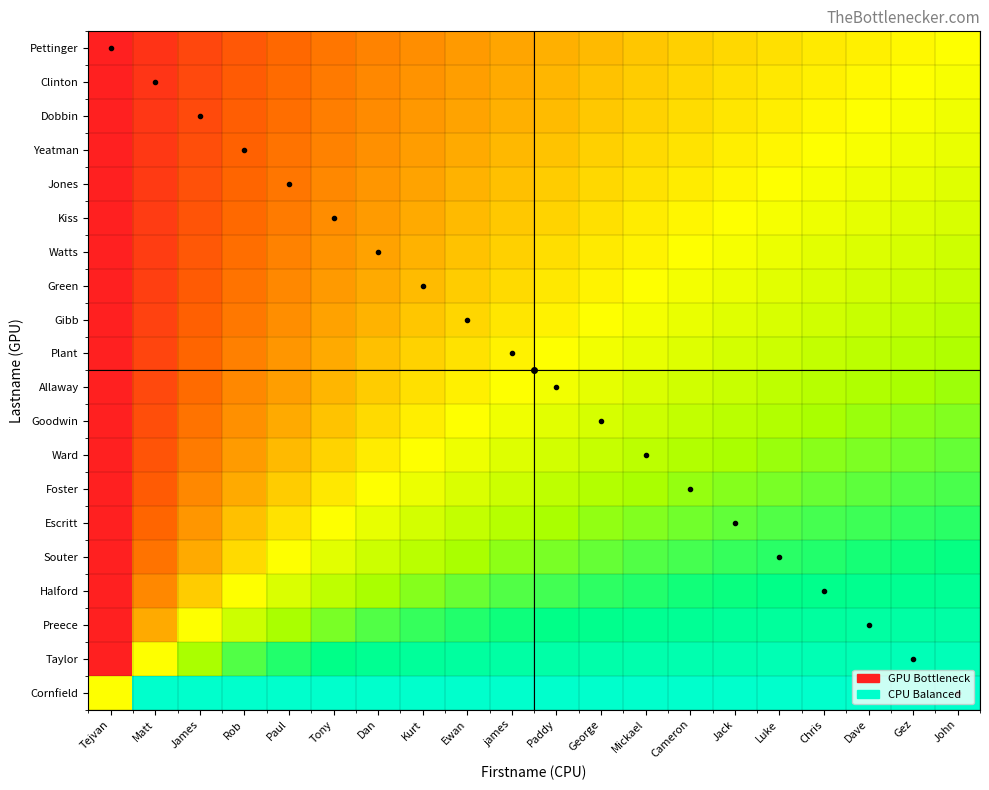

At which category is the sum across all series the highest?

John